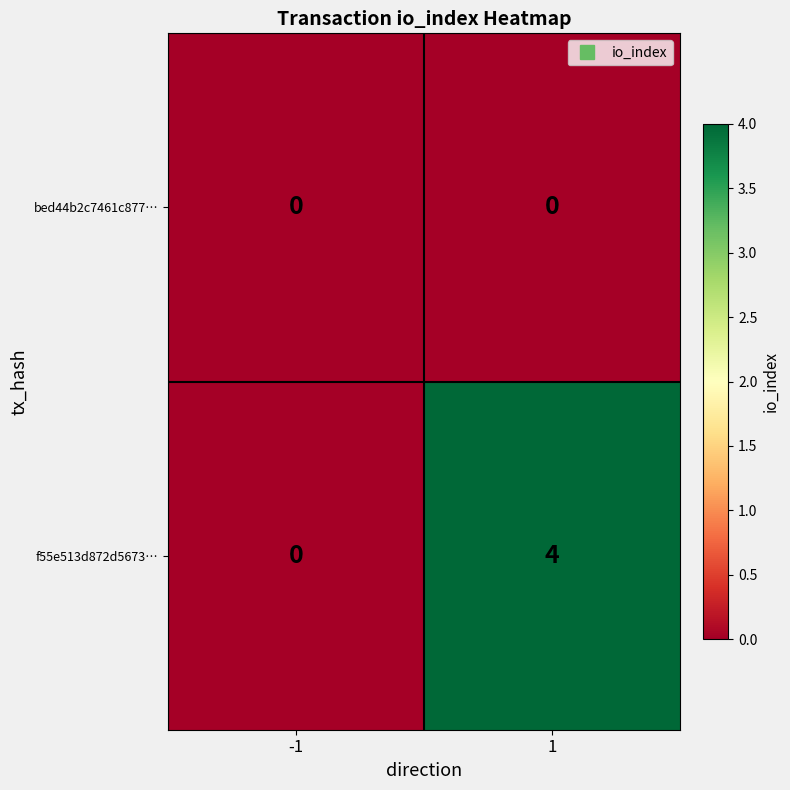

What is the maximum value shown in the chart?

4